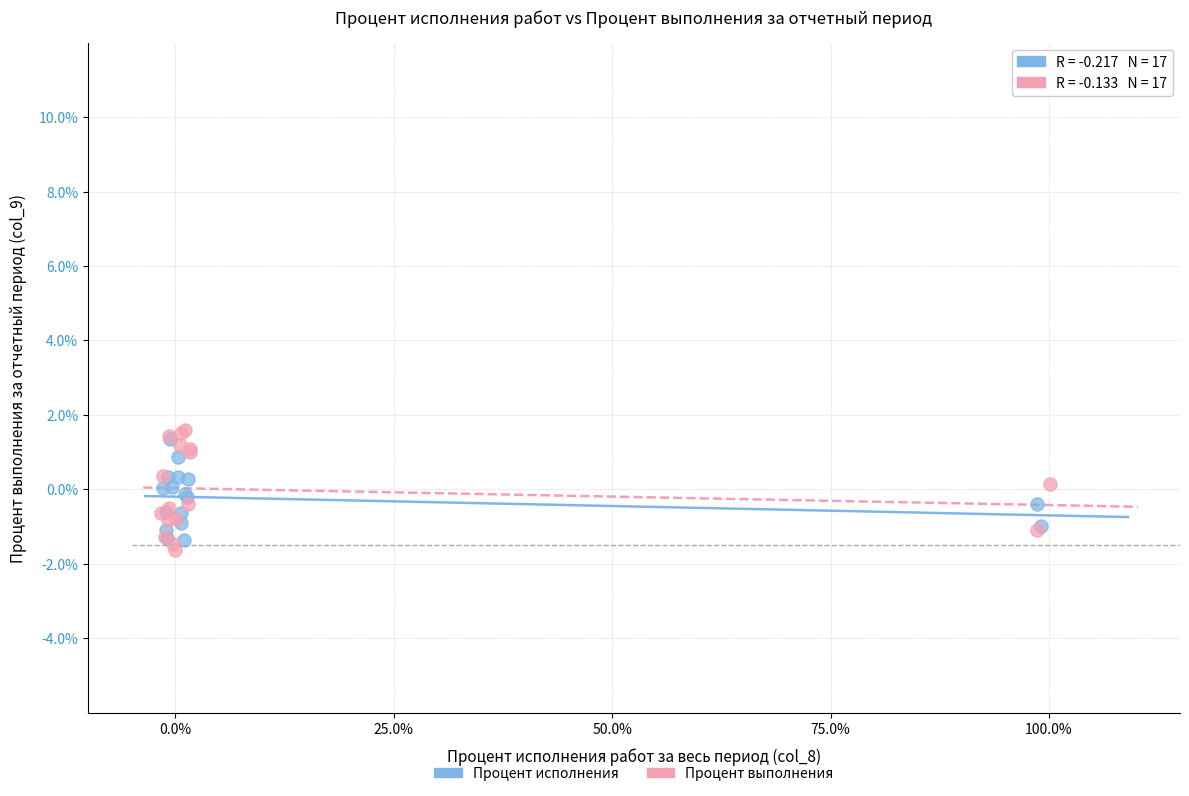

Which series reaches the minimum Y coordinate?

Процент выполнения